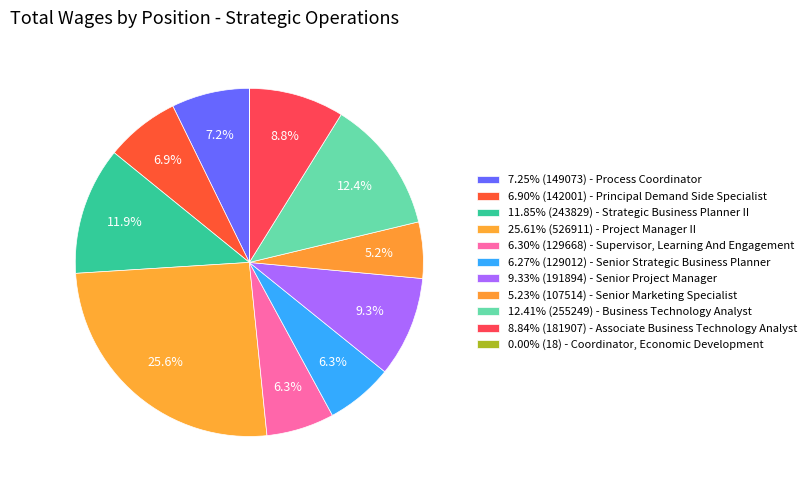

What is the smallest slice in the pie chart?

Coordinator, Economic Development